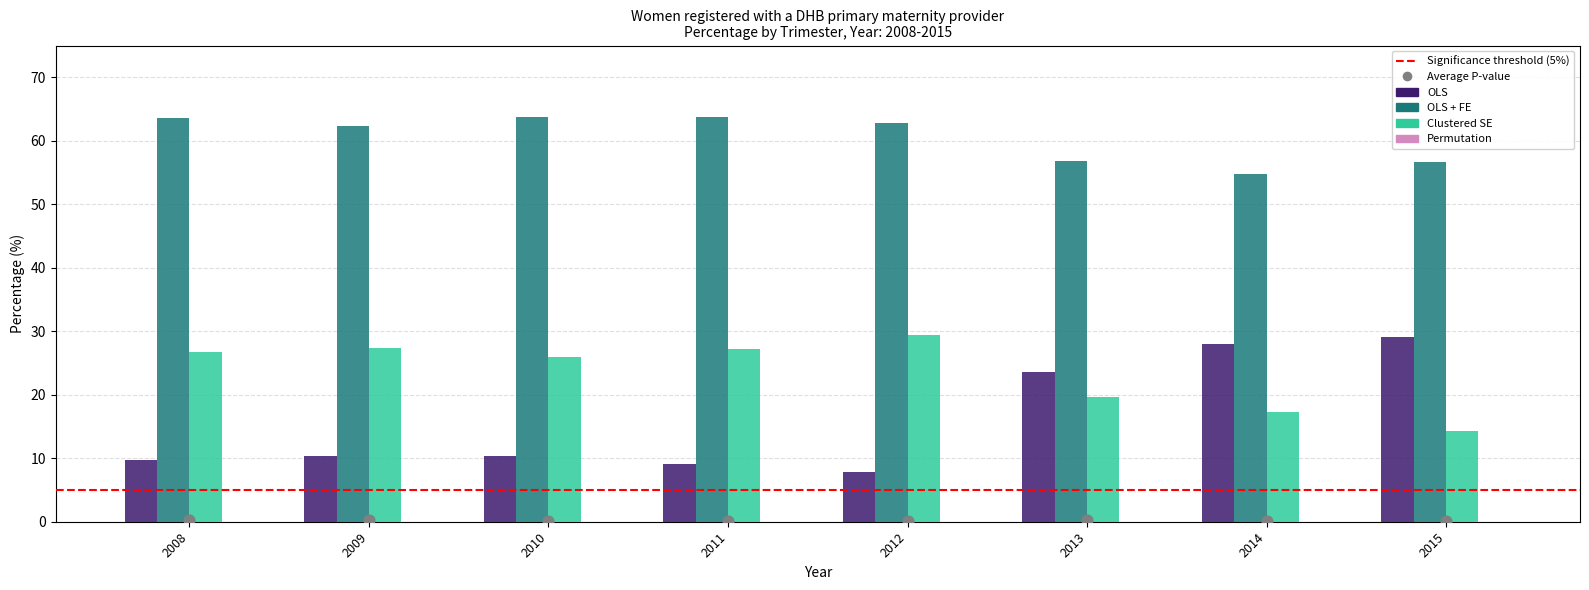

Which series contains the lowest Y value?

OLS